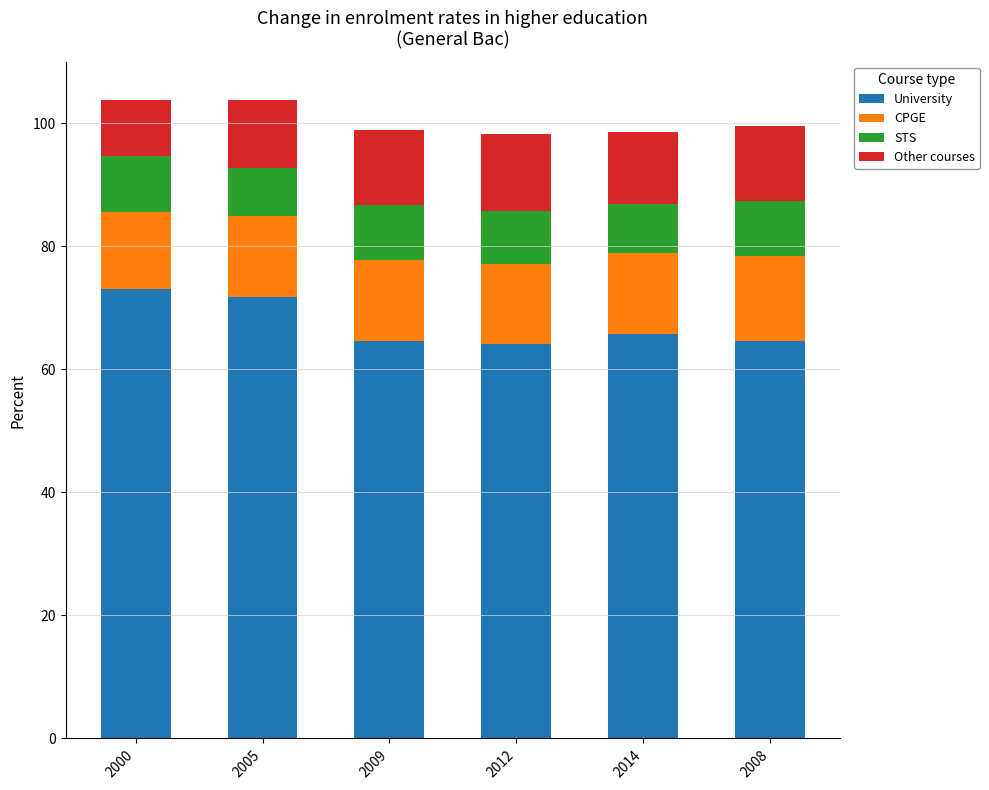

Does the chart contain stacked bars?

Yes